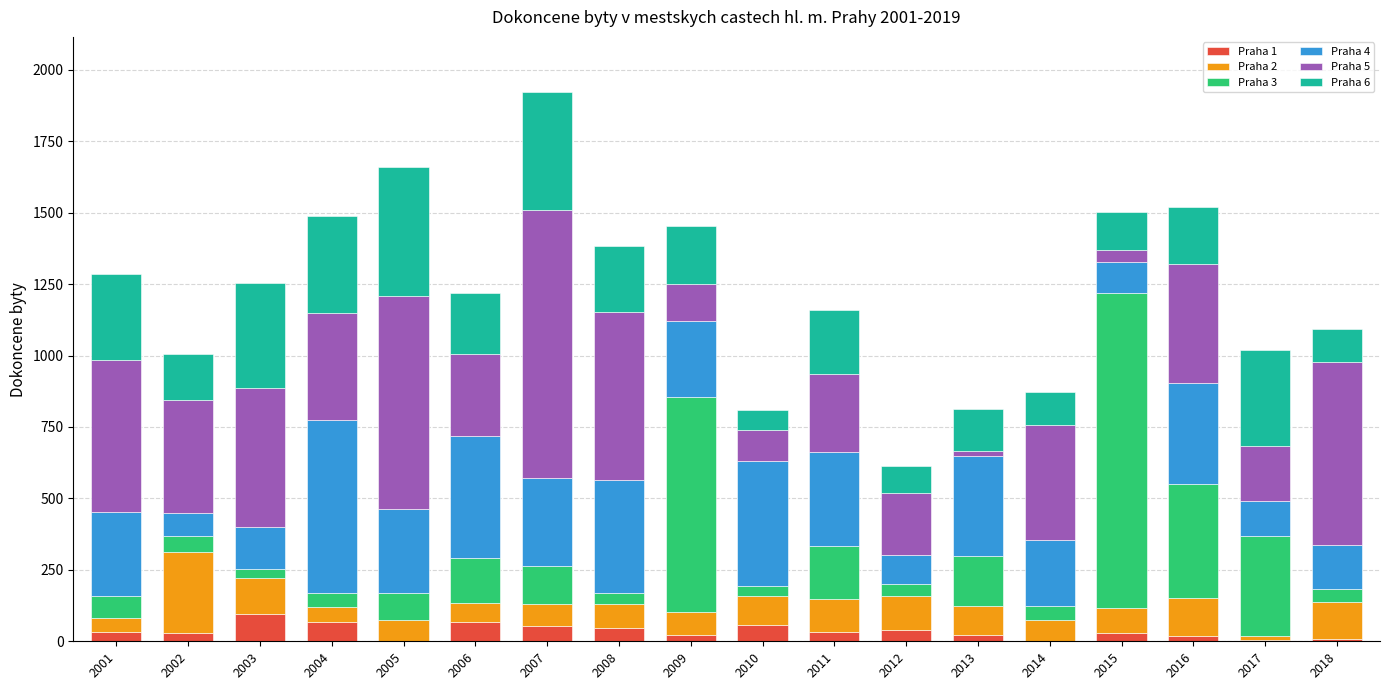

The Praha 1 series shows 68 at 2006. True or false?

True